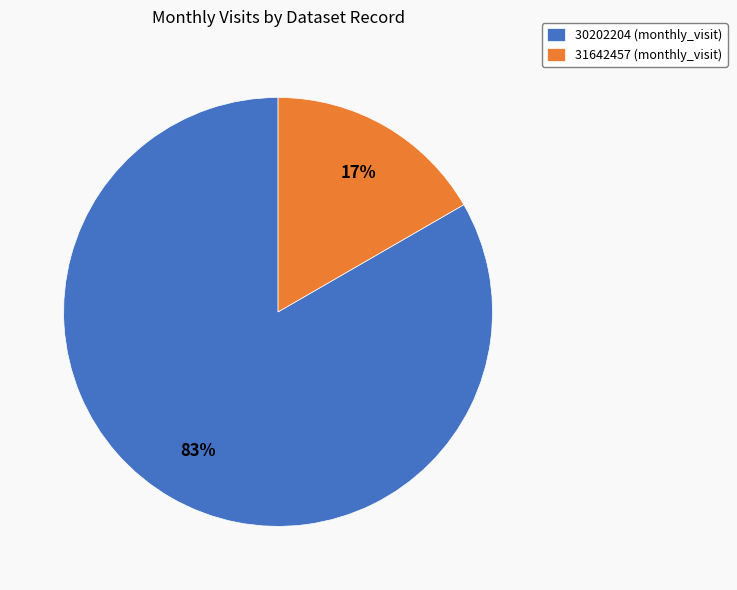

To the nearest percent, what is the average slice percentage?

50%